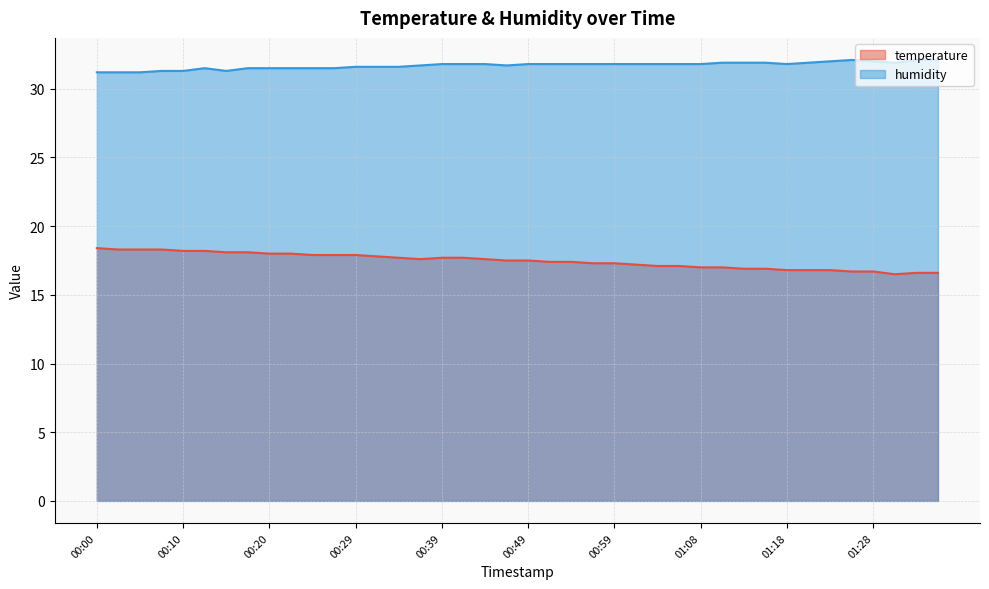

What is the value of the humidity point at the 6th from the left?

31.5